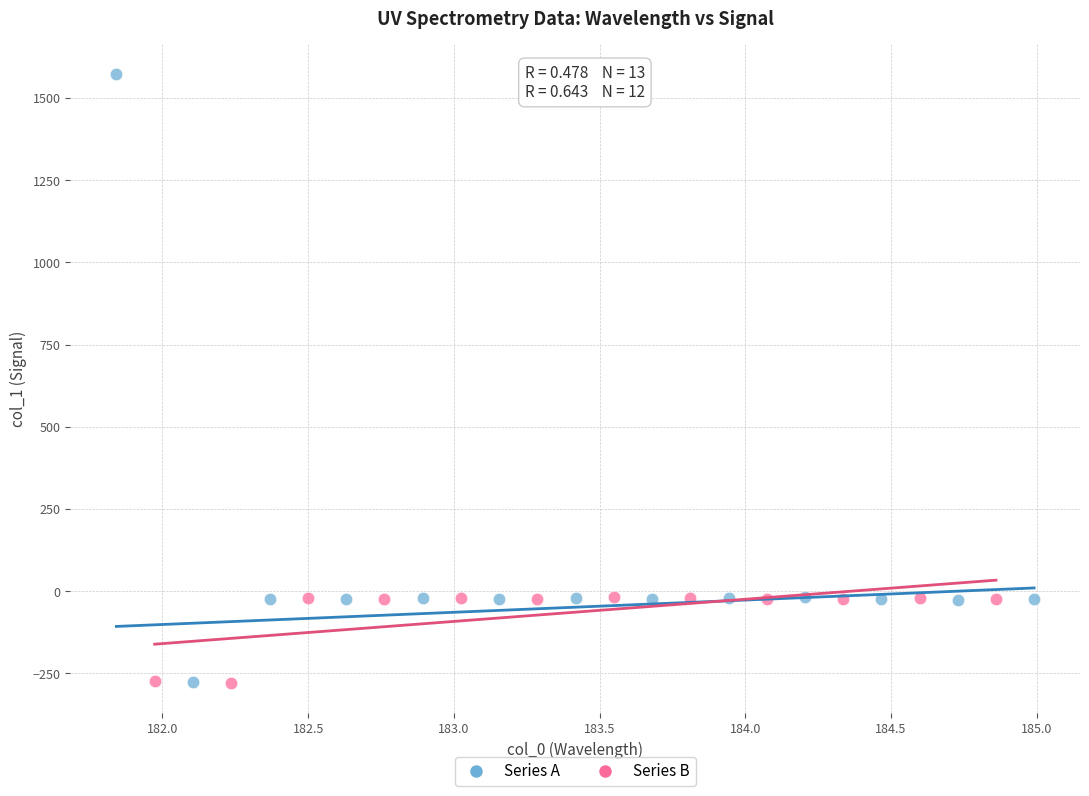

Which series contains the highest Y value?

Series A